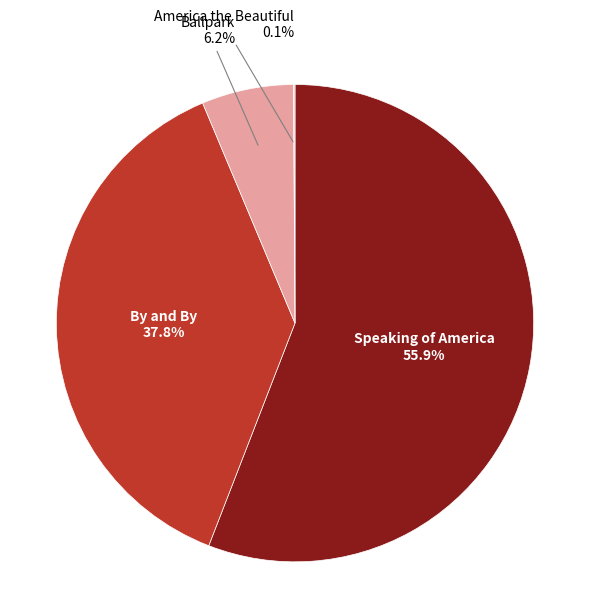

Approximately how many times larger is the value at Ballpark compared to By and By?

0.2